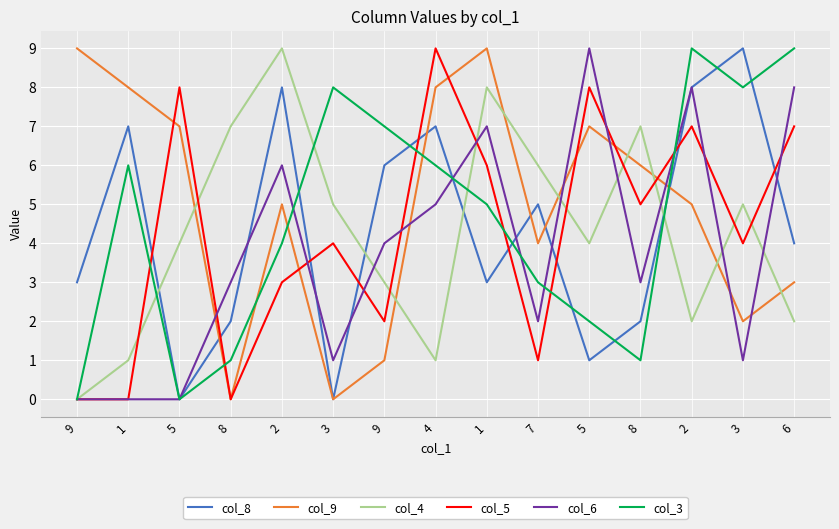

Is it true that col_8 equals 1 at 8?

False